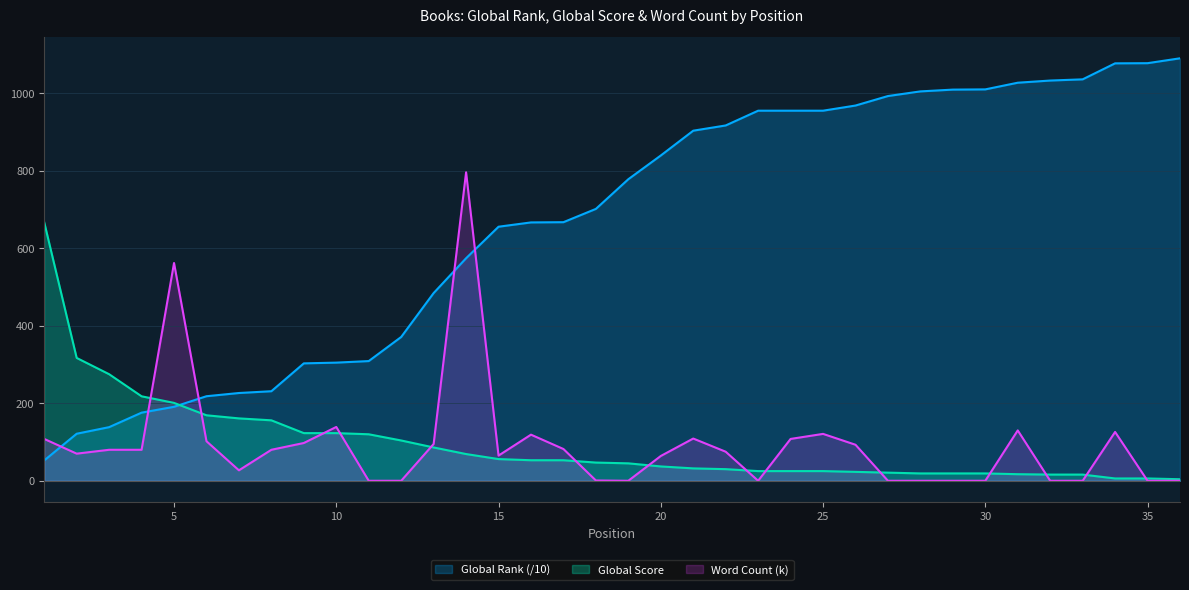

What is the sum of the Word Count values at 6 and 35?

102.0